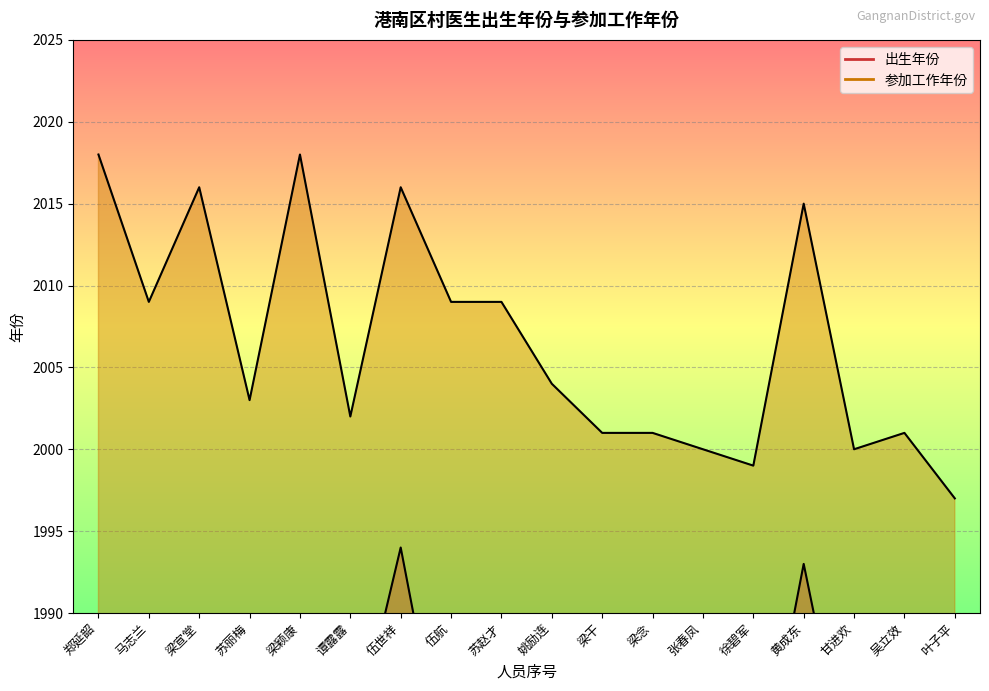

What is the difference between the maximum and minimum values in the 出生年份 series?

18